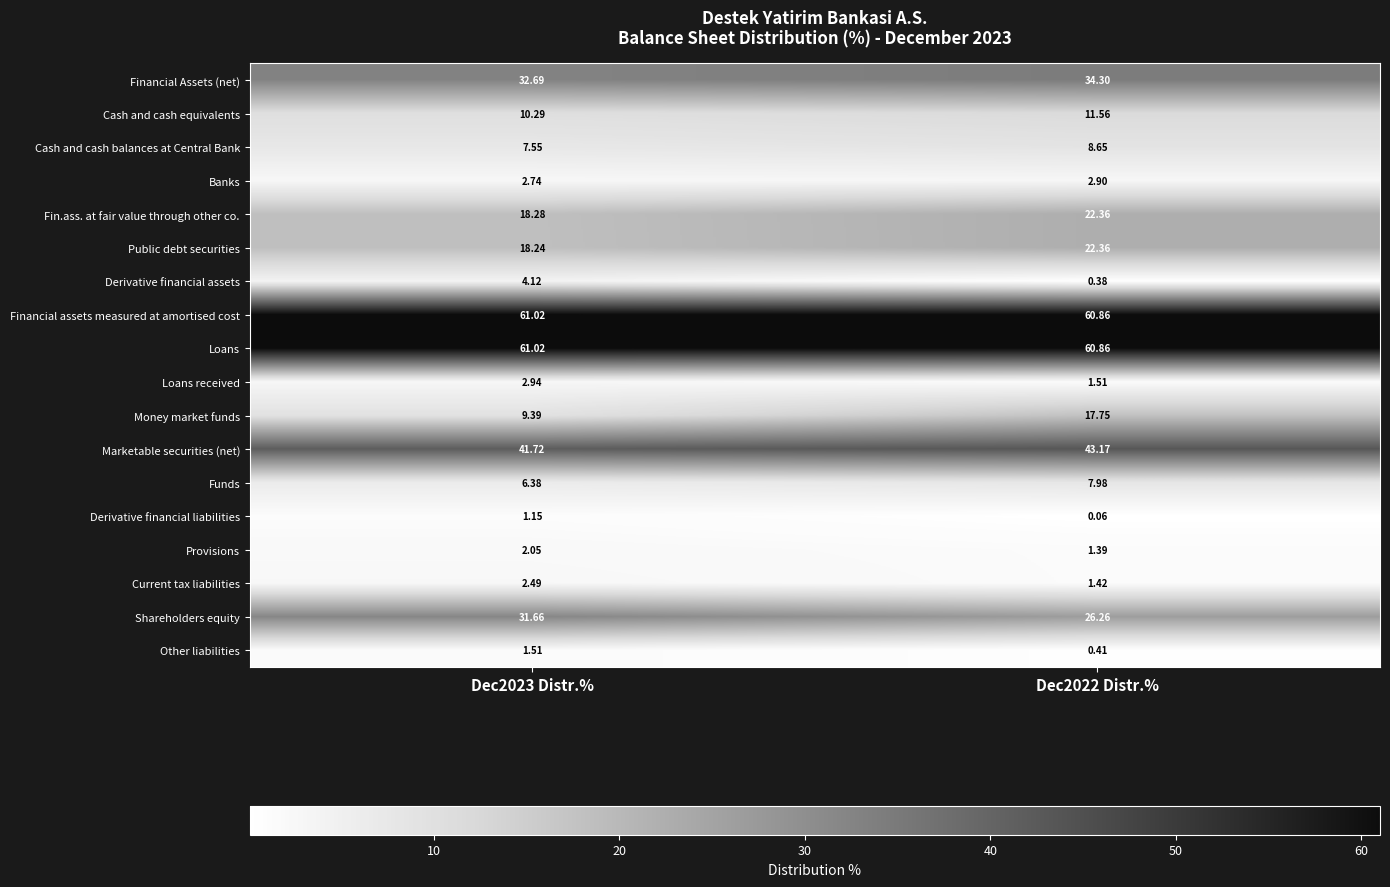

Which series changed the most between Dec2023 Distr.% and Dec2022 Distr.%?

Money market funds